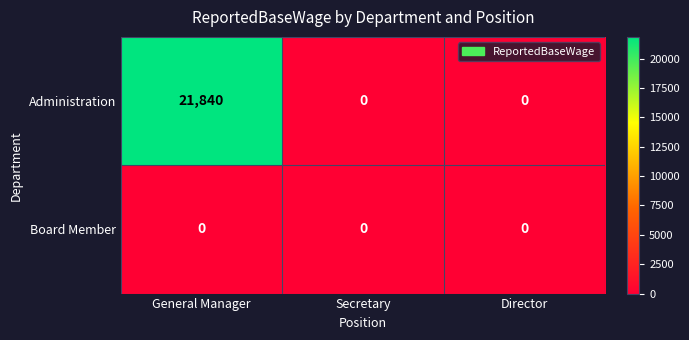

Is it true that Administration equals 0 at Director?

True